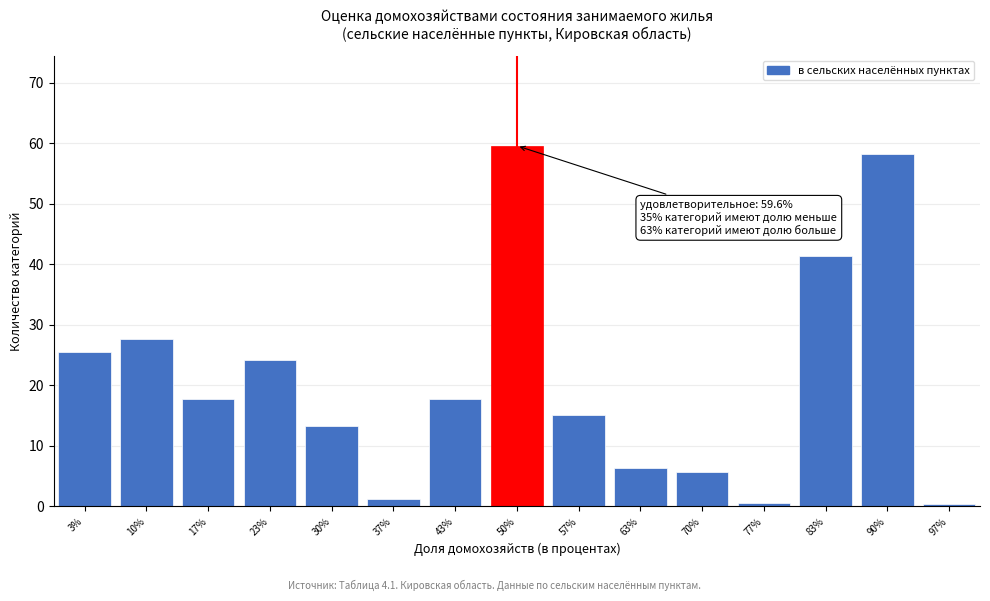

The chart shows a value of 24.2 at 23%. True or false?

True